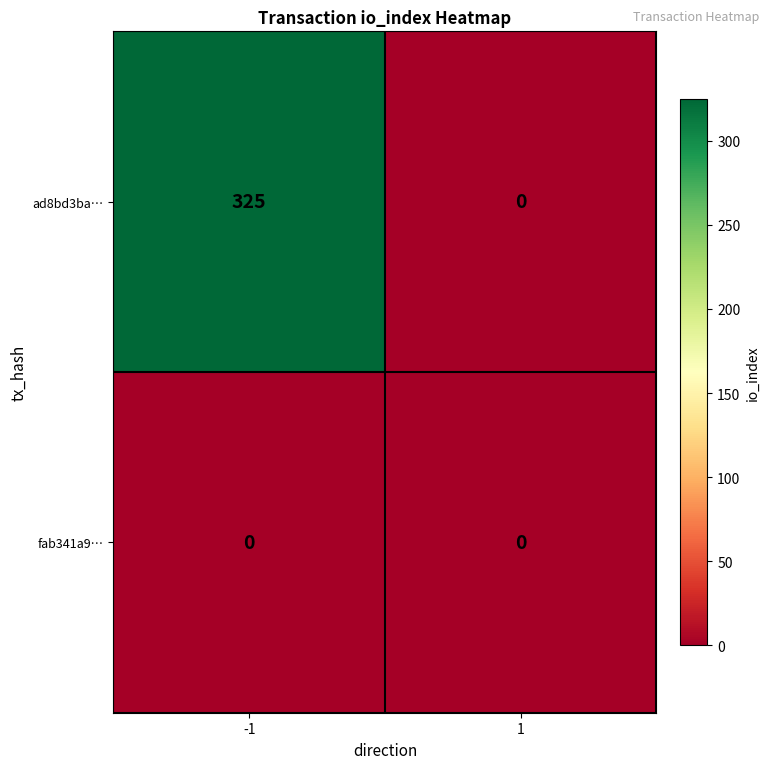

Which series changed the most between -1 and 1?

ad8bd3ba…